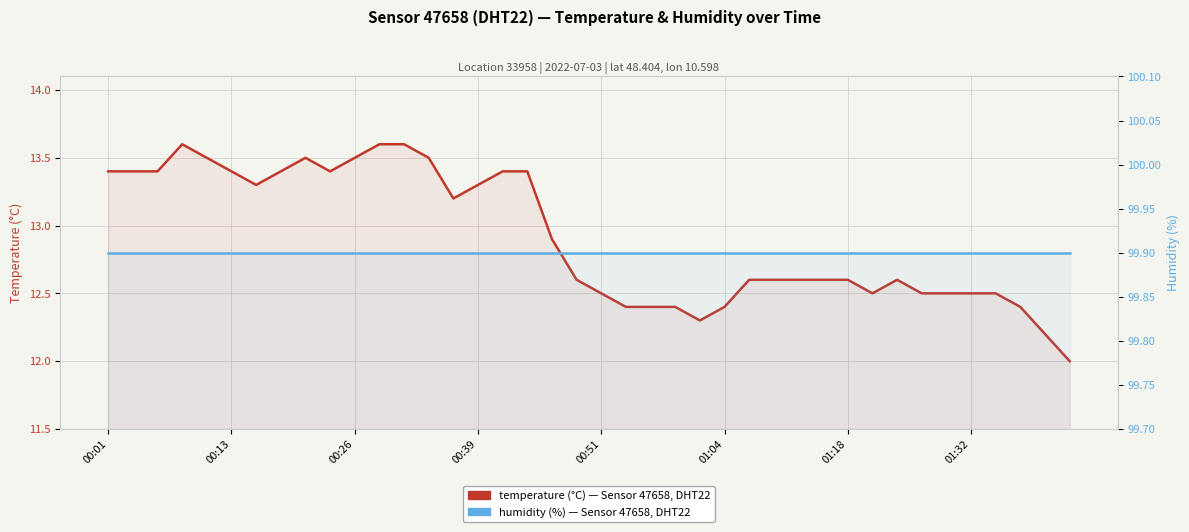

Which series has the largest total across all categories?

humidity